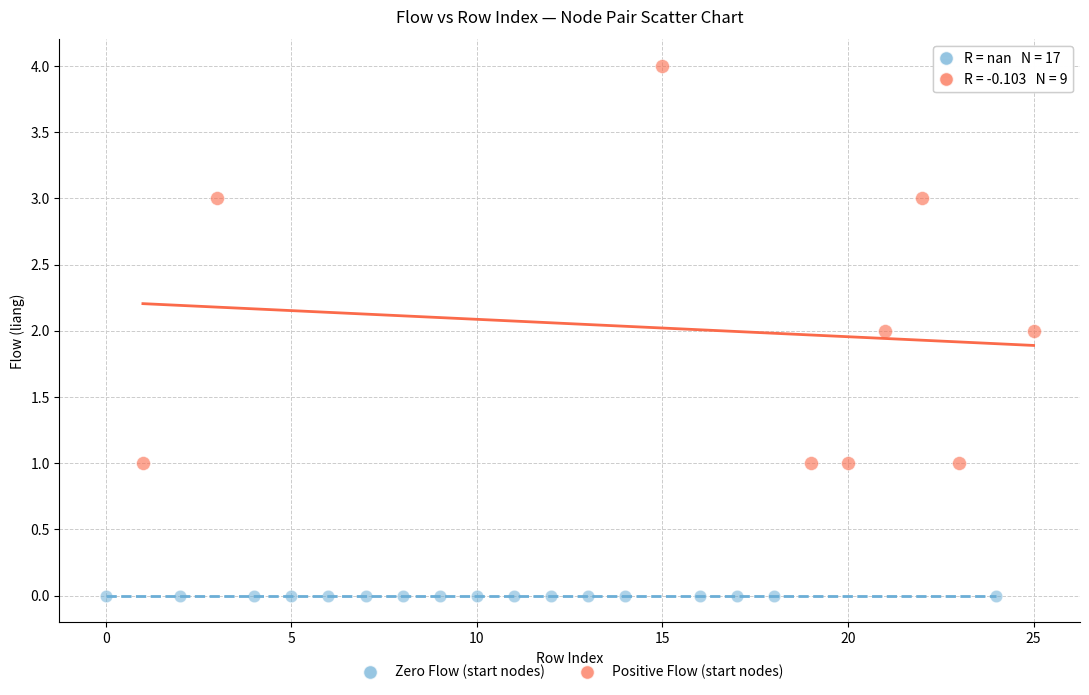

What are all the series names shown in the legend?

Zero Flow (start nodes), Positive Flow (start nodes)